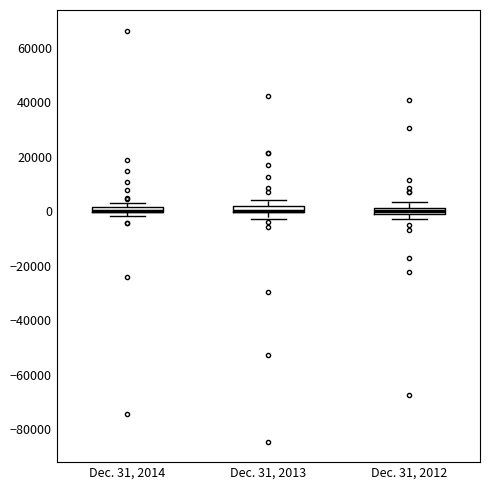

Where is the lower edge of the box for Dec. 31, 2014 on the y-axis? The values are not printed on the chart, so give them approximately, as read against the axis.

0